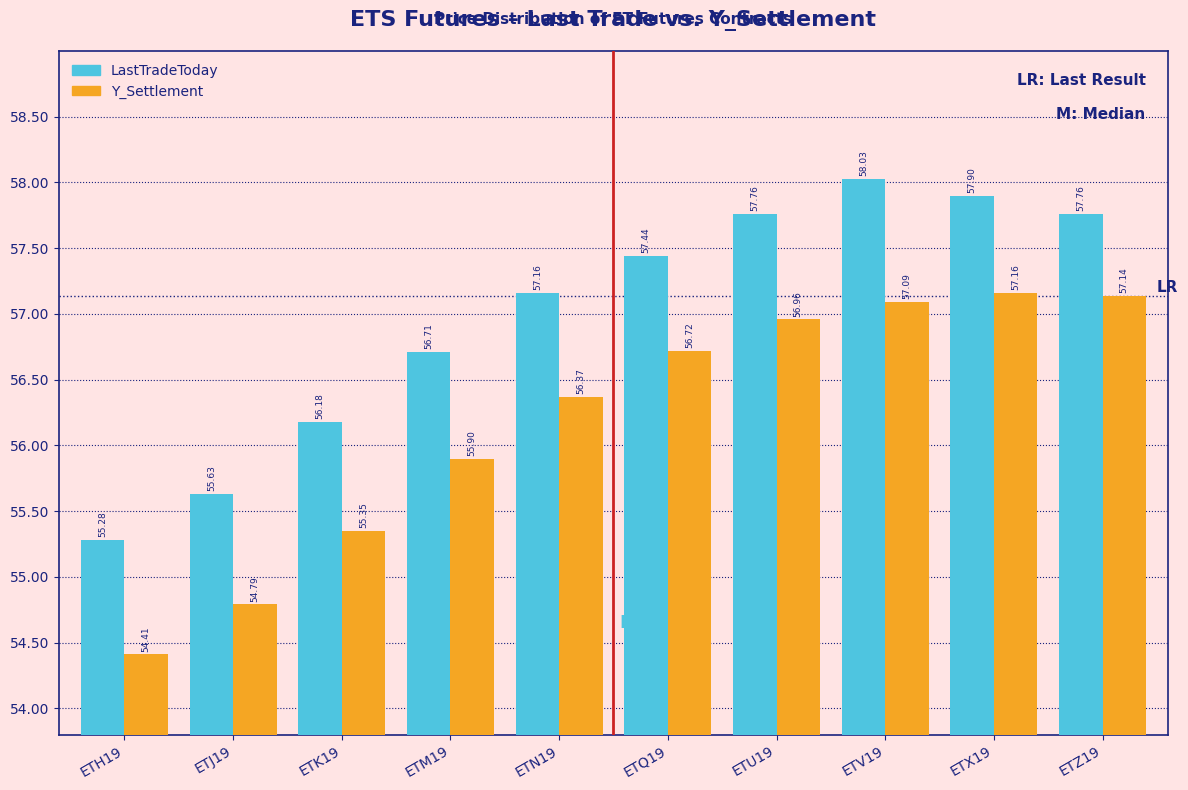

What is the spread (max minus min) of values at ETX19?

0.7